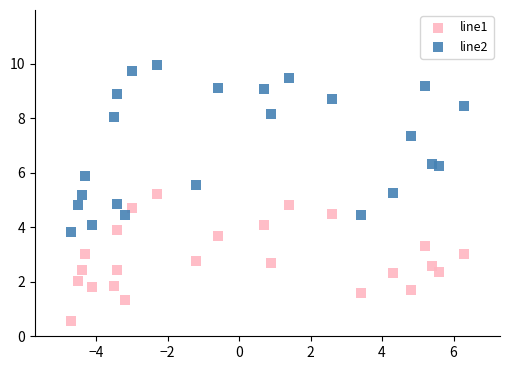

Which series has the widest spread of Y values?

line2